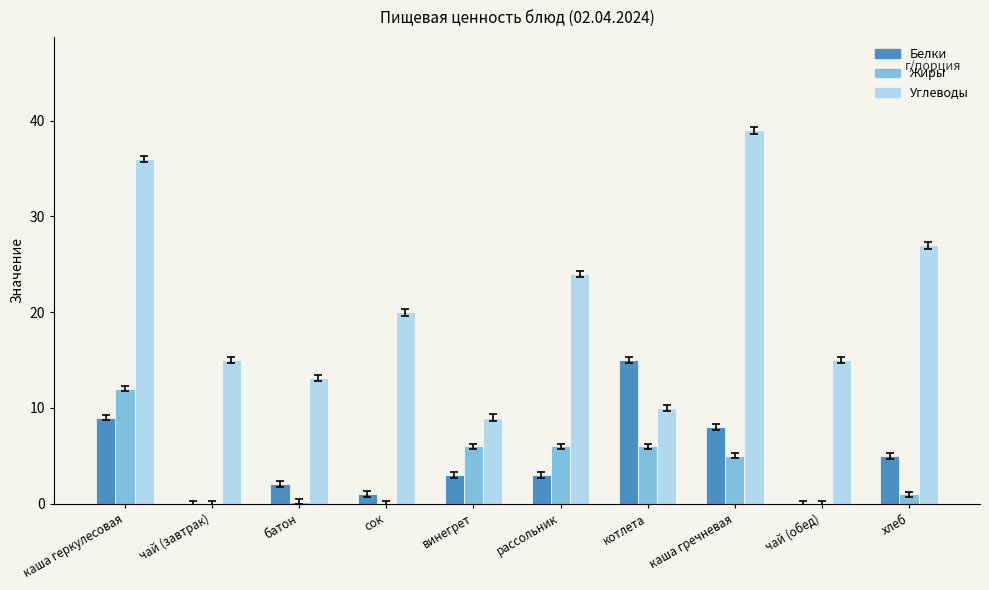

How many distinct data groups are displayed?

3